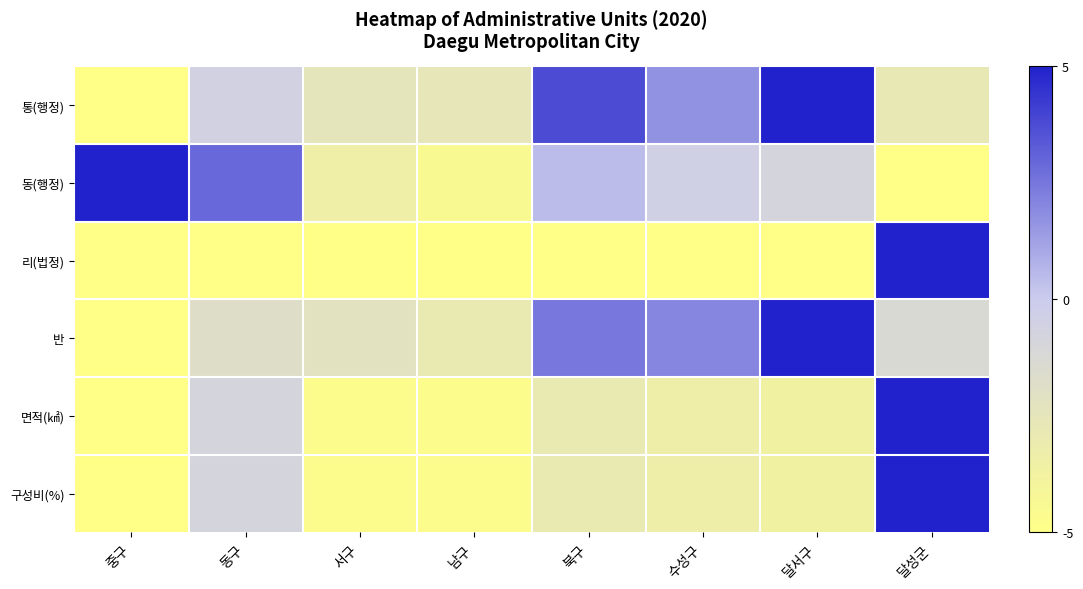

At which category does the chart reach its peak across all series?

달서구